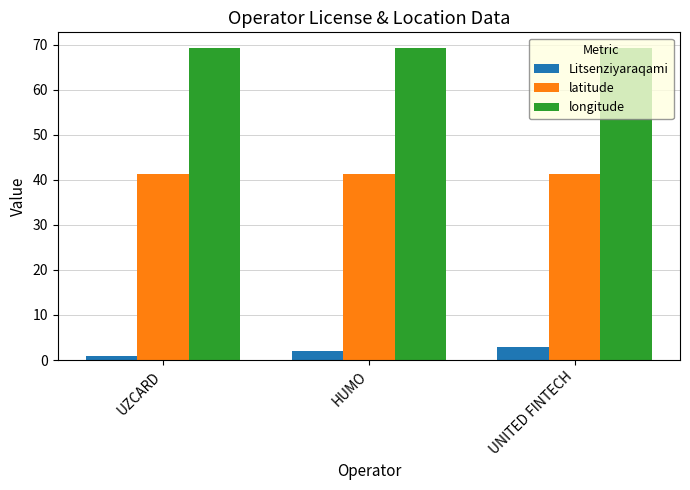

At HUMO, list the series in order from largest to smallest.

longitude, latitude, Litsenziyaraqami